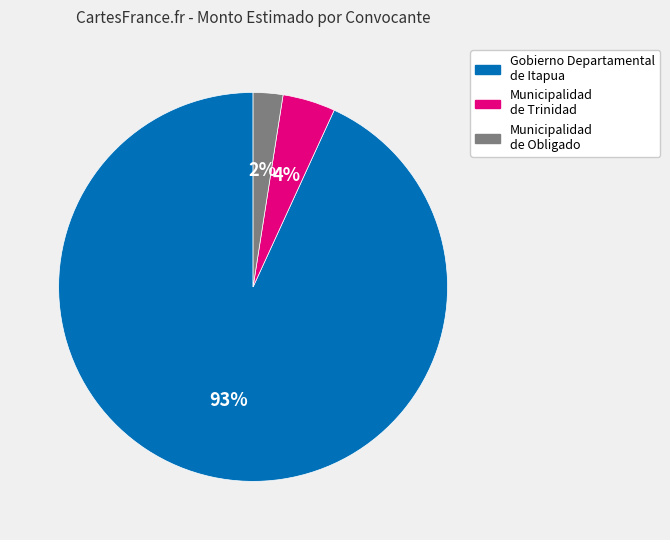

Which slice represents more than half of the pie?

Gobierno Departamental de Itapua